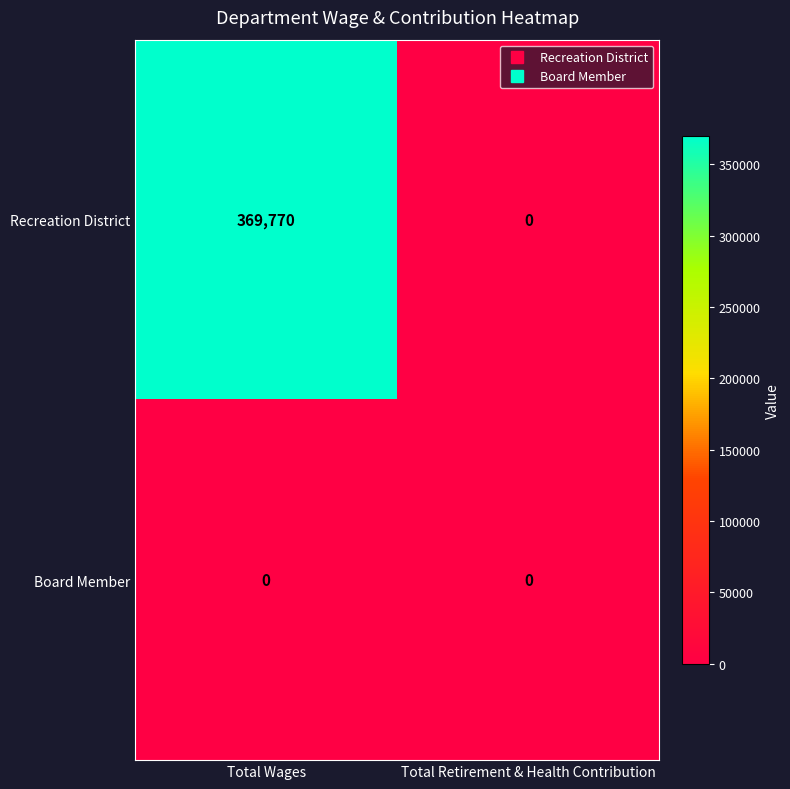

The value of Recreation District at Total Retirement & Health Contribution is 0. True or false?

True